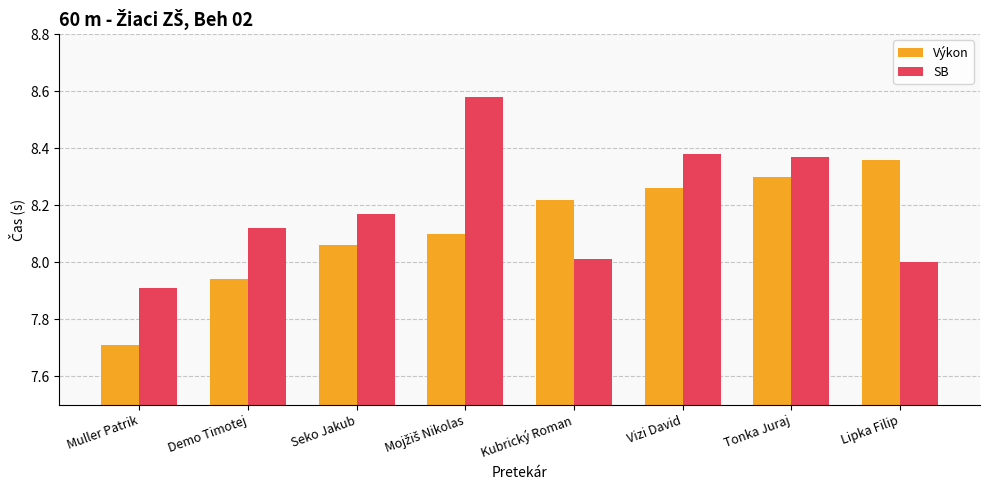

What is the difference between the second highest and minimum values in the Výkon series?

0.6